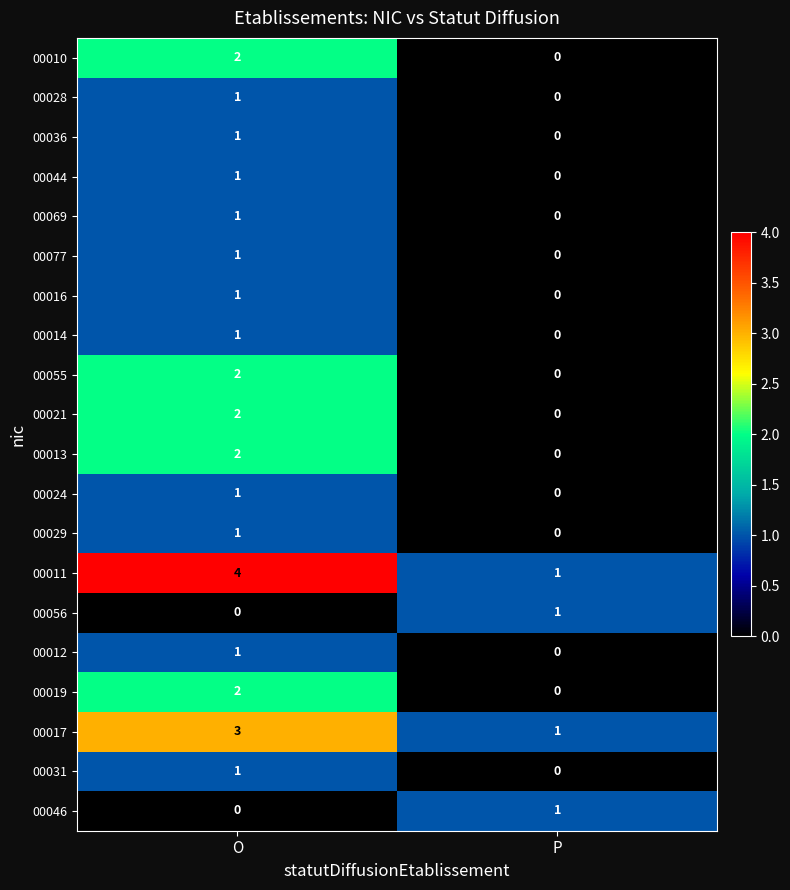

Between O and P, which series saw the biggest shift?

00011